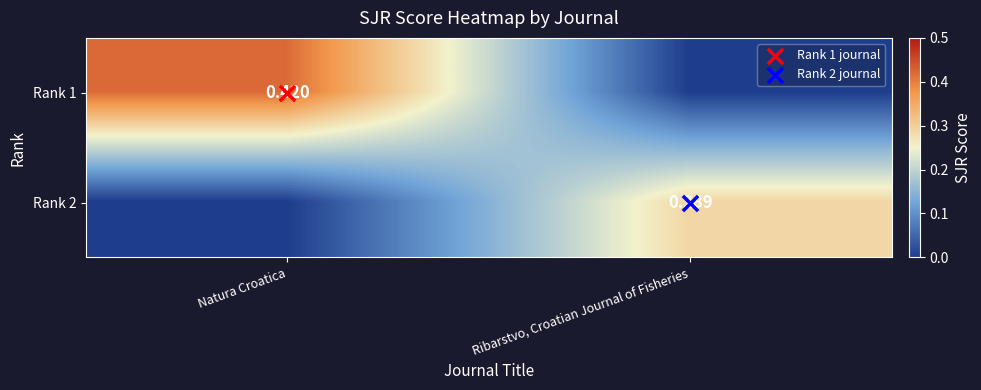

What is the difference between the Rank 2 values at Ribarstvo, Croatian Journal of Fisheries and Natura Croatica?

0.3